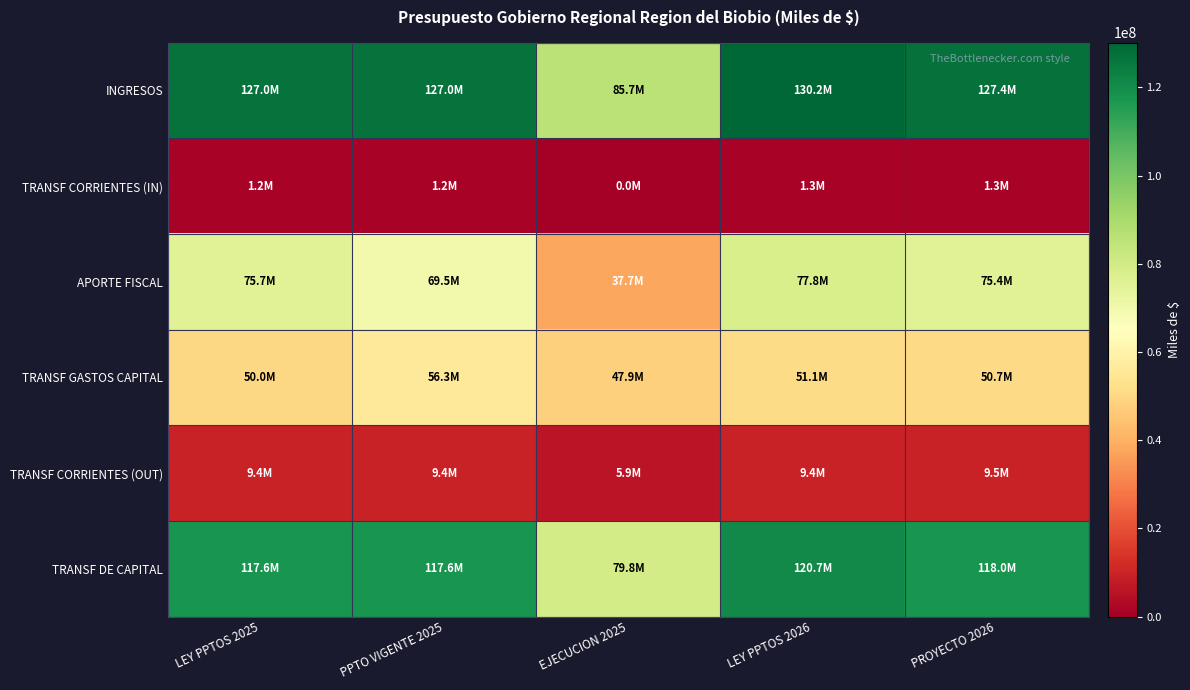

What is the greatest value displayed?

130175589